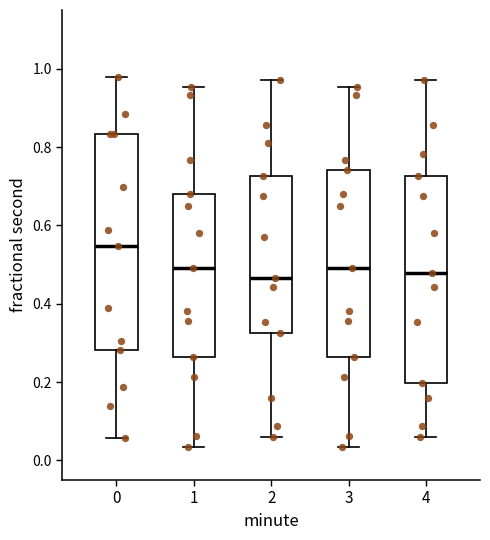

Reading left to right, read every box against the y-axis: the position of its median line, the range the box covers, and the ends of its whiskers. The values are not printed on the chart, so give them approximately, as read against the axis.

0: median 0.54, box 0.28 to 0.84, whiskers 0.06 to 0.98
1: median 0.50, box 0.26 to 0.68, whiskers 0.04 to 0.96
2: median 0.46, box 0.32 to 0.72, whiskers 0.06 to 0.98
3: median 0.50, box 0.26 to 0.74, whiskers 0.04 to 0.96
4: median 0.48, box 0.20 to 0.72, whiskers 0.06 to 0.98